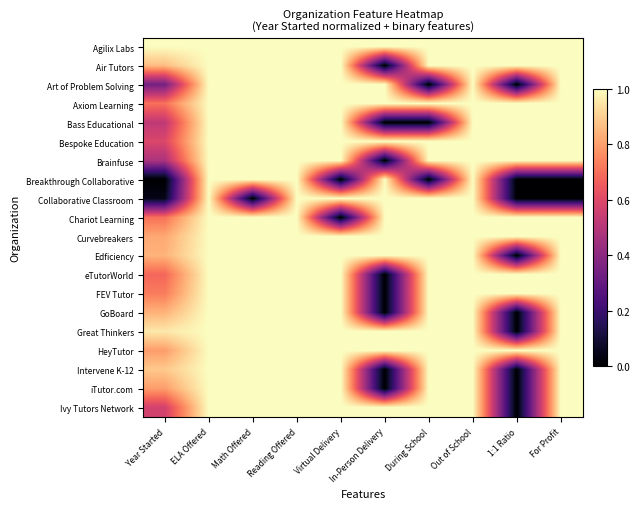

Reading left to right, transcribe all the data shown in this chart.

Agilix Labs: Year Started=1.0	ELA Offered=1.0	Math Offered=1.0	Reading Offered=1.0	Virtual Delivery=1.0	In-Person Delivery=1.0	During School=1.0	Out of School=1.0	1:1 Ratio=1.0	For Profit=1.0
Air Tutors: Year Started=0.9	ELA Offered=1.0	Math Offered=1.0	Reading Offered=1.0	Virtual Delivery=1.0	In-Person Delivery=0.0	During School=1.0	Out of School=1.0	1:1 Ratio=1.0	For Profit=1.0
Art of Problem Solving: Year Started=0.3	ELA Offered=1.0	Math Offered=1.0	Reading Offered=1.0	Virtual Delivery=1.0	In-Person Delivery=1.0	During School=0.0	Out of School=1.0	1:1 Ratio=0.0	For Profit=1.0
Axiom Learning: Year Started=0.7	ELA Offered=1.0	Math Offered=1.0	Reading Offered=1.0	Virtual Delivery=1.0	In-Person Delivery=1.0	During School=1.0	Out of School=1.0	1:1 Ratio=1.0	For Profit=1.0
Bass Educational: Year Started=0.5	ELA Offered=1.0	Math Offered=1.0	Reading Offered=1.0	Virtual Delivery=1.0	In-Person Delivery=0.0	During School=0.0	Out of School=1.0	1:1 Ratio=1.0	For Profit=1.0
Bespoke Education: Year Started=0.6	ELA Offered=1.0	Math Offered=1.0	Reading Offered=1.0	Virtual Delivery=1.0	In-Person Delivery=1.0	During School=1.0	Out of School=1.0	1:1 Ratio=1.0	For Profit=1.0
Brainfuse: Year Started=0.5	ELA Offered=1.0	Math Offered=1.0	Reading Offered=1.0	Virtual Delivery=1.0	In-Person Delivery=0.0	During School=1.0	Out of School=1.0	1:1 Ratio=1.0	For Profit=1.0
Breakthrough Collaborative: Year Started=0.0	ELA Offered=1.0	Math Offered=1.0	Reading Offered=1.0	Virtual Delivery=0.0	In-Person Delivery=1.0	During School=0.0	Out of School=1.0	1:1 Ratio=0.0	For Profit=0.0
Collaborative Classroom: Year Started=0.0	ELA Offered=1.0	Math Offered=0.0	Reading Offered=1.0	Virtual Delivery=1.0	In-Person Delivery=1.0	During School=1.0	Out of School=1.0	1:1 Ratio=0.0	For Profit=0.0
Chariot Learning: Year Started=0.7	ELA Offered=1.0	Math Offered=1.0	Reading Offered=1.0	Virtual Delivery=0.0	In-Person Delivery=1.0	During School=1.0	Out of School=1.0	1:1 Ratio=1.0	For Profit=1.0
Curvebreakers: Year Started=0.8	ELA Offered=1.0	Math Offered=1.0	Reading Offered=1.0	Virtual Delivery=1.0	In-Person Delivery=1.0	During School=1.0	Out of School=1.0	1:1 Ratio=1.0	For Profit=1.0
Edficiency: Year Started=0.8	ELA Offered=1.0	Math Offered=1.0	Reading Offered=1.0	Virtual Delivery=1.0	In-Person Delivery=1.0	During School=1.0	Out of School=1.0	1:1 Ratio=0.0	For Profit=1.0
eTutorWorld: Year Started=0.7	ELA Offered=1.0	Math Offered=1.0	Reading Offered=1.0	Virtual Delivery=1.0	In-Person Delivery=0.0	During School=1.0	Out of School=1.0	1:1 Ratio=1.0	For Profit=1.0
FEV Tutor: Year Started=0.7	ELA Offered=1.0	Math Offered=1.0	Reading Offered=1.0	Virtual Delivery=1.0	In-Person Delivery=0.0	During School=1.0	Out of School=1.0	1:1 Ratio=1.0	For Profit=1.0
GoBoard: Year Started=0.8	ELA Offered=1.0	Math Offered=1.0	Reading Offered=1.0	Virtual Delivery=1.0	In-Person Delivery=0.0	During School=1.0	Out of School=1.0	1:1 Ratio=0.0	For Profit=1.0
Great Thinkers: Year Started=1.0	ELA Offered=1.0	Math Offered=1.0	Reading Offered=1.0	Virtual Delivery=1.0	In-Person Delivery=1.0	During School=1.0	Out of School=1.0	1:1 Ratio=0.0	For Profit=1.0
HeyTutor: Year Started=0.8	ELA Offered=1.0	Math Offered=1.0	Reading Offered=1.0	Virtual Delivery=1.0	In-Person Delivery=1.0	During School=1.0	Out of School=1.0	1:1 Ratio=1.0	For Profit=1.0
Intervene K-12: Year Started=0.9	ELA Offered=1.0	Math Offered=1.0	Reading Offered=1.0	Virtual Delivery=1.0	In-Person Delivery=0.0	During School=1.0	Out of School=1.0	1:1 Ratio=0.0	For Profit=1.0
iTutor.com: Year Started=0.8	ELA Offered=1.0	Math Offered=1.0	Reading Offered=1.0	Virtual Delivery=1.0	In-Person Delivery=0.0	During School=1.0	Out of School=1.0	1:1 Ratio=0.0	For Profit=1.0
Ivy Tutors Network: Year Started=0.6	ELA Offered=1.0	Math Offered=1.0	Reading Offered=1.0	Virtual Delivery=1.0	In-Person Delivery=1.0	During School=1.0	Out of School=1.0	1:1 Ratio=0.0	For Profit=1.0